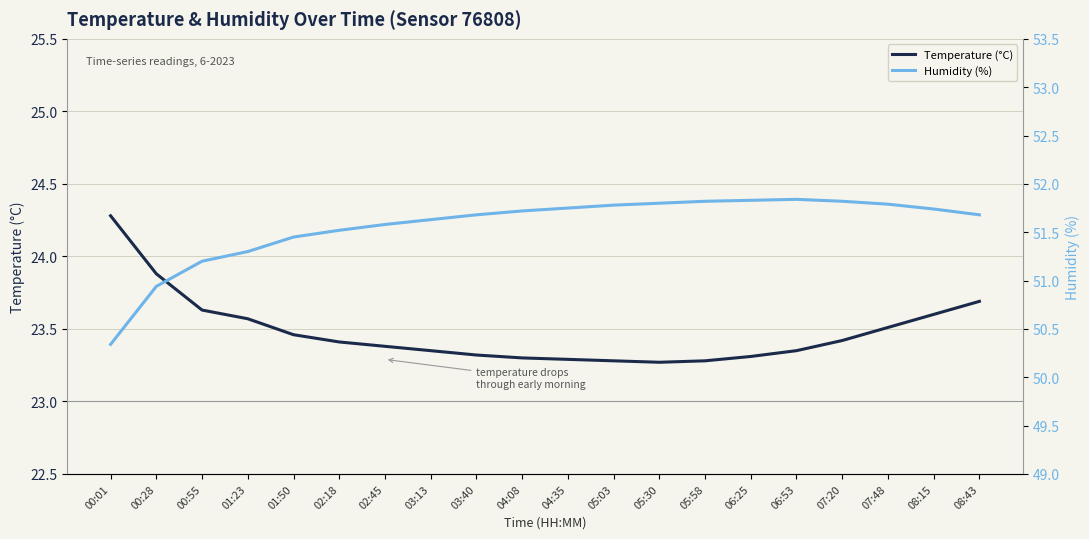

At how many categories does at least one series exceed 29?

20